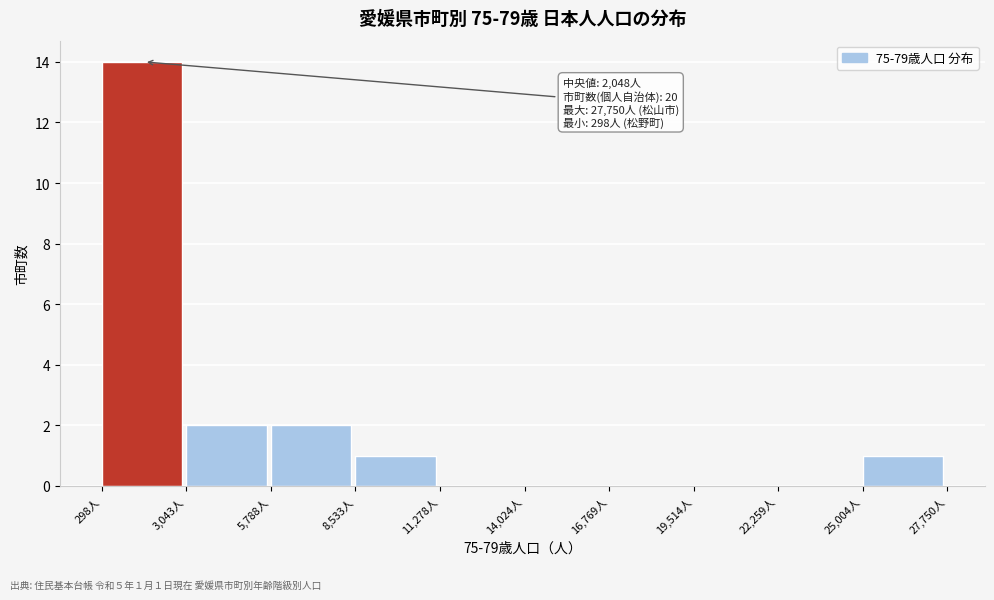

Which range on the x-axis has the tallest bar?

500 to 3000